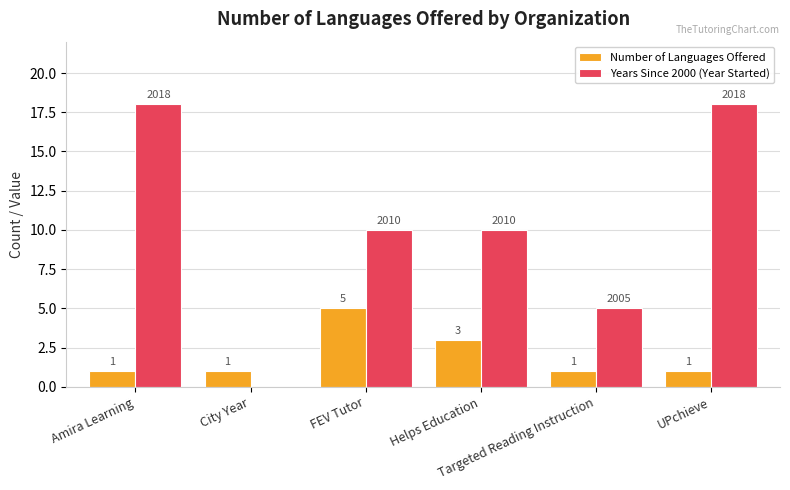

What is the value of the Number of Languages Offered bar at the 2nd from the left?

1